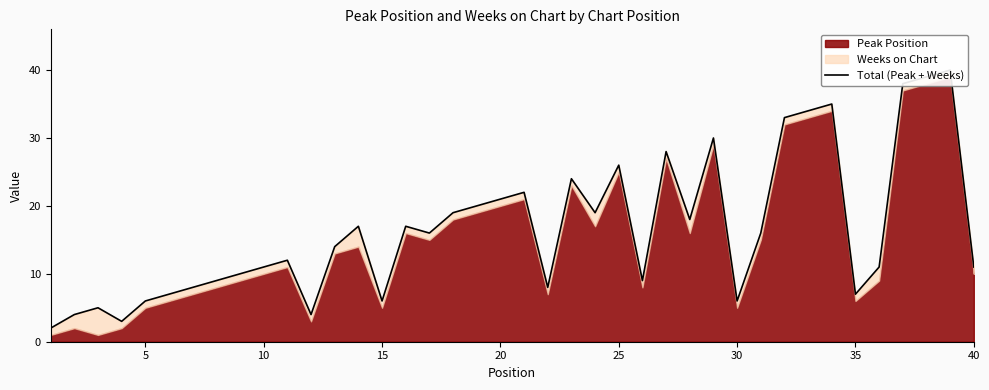

Count the number of categories in the chart.

40